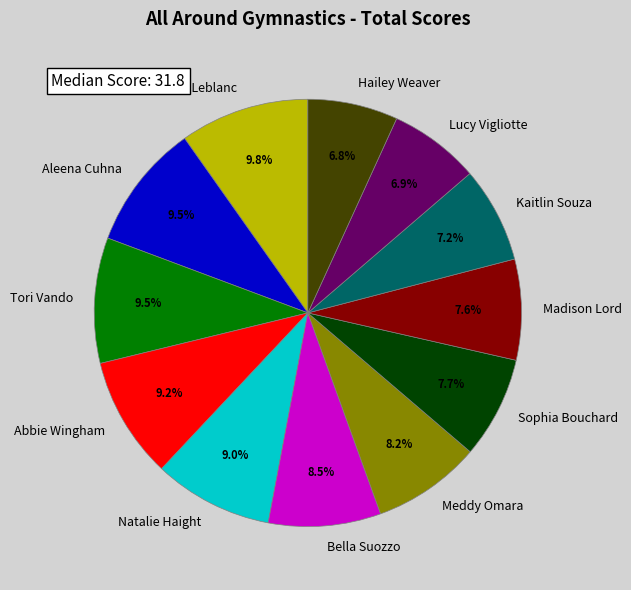

Between Bella Suozzo and Aleena Cuhna, which is larger?

Aleena Cuhna